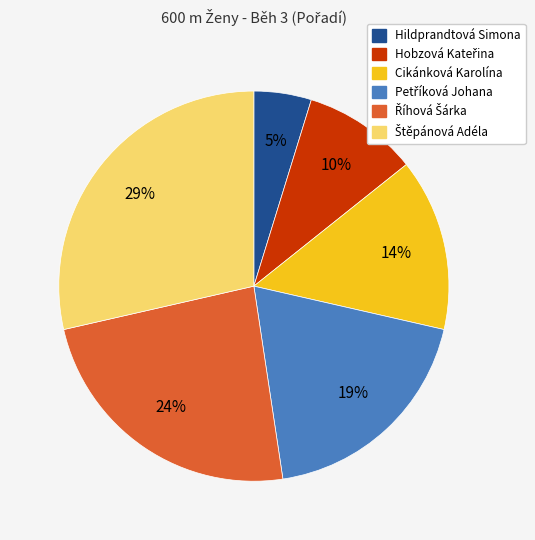

To the nearest percent, what is the difference between the largest and smallest slice percentages?

24%